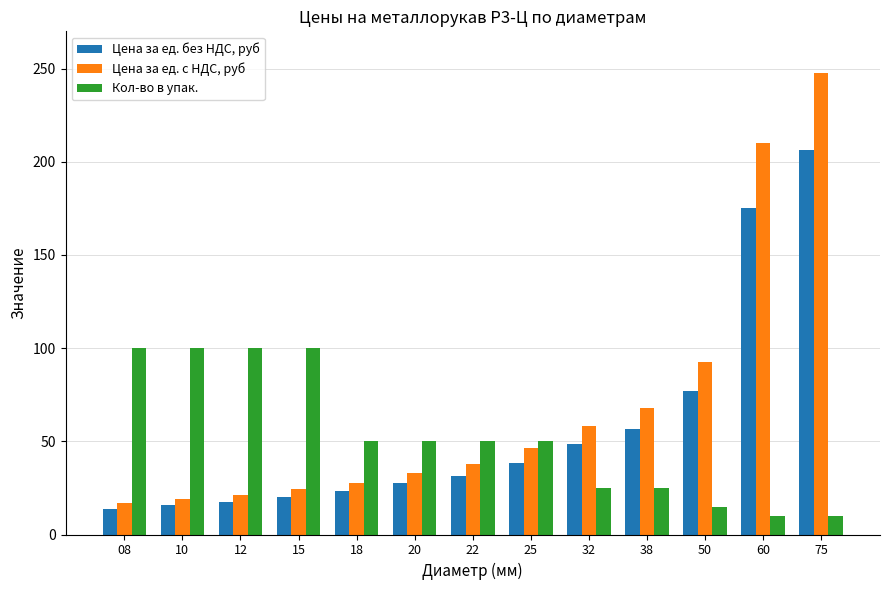

How many bars are there in each group?

3